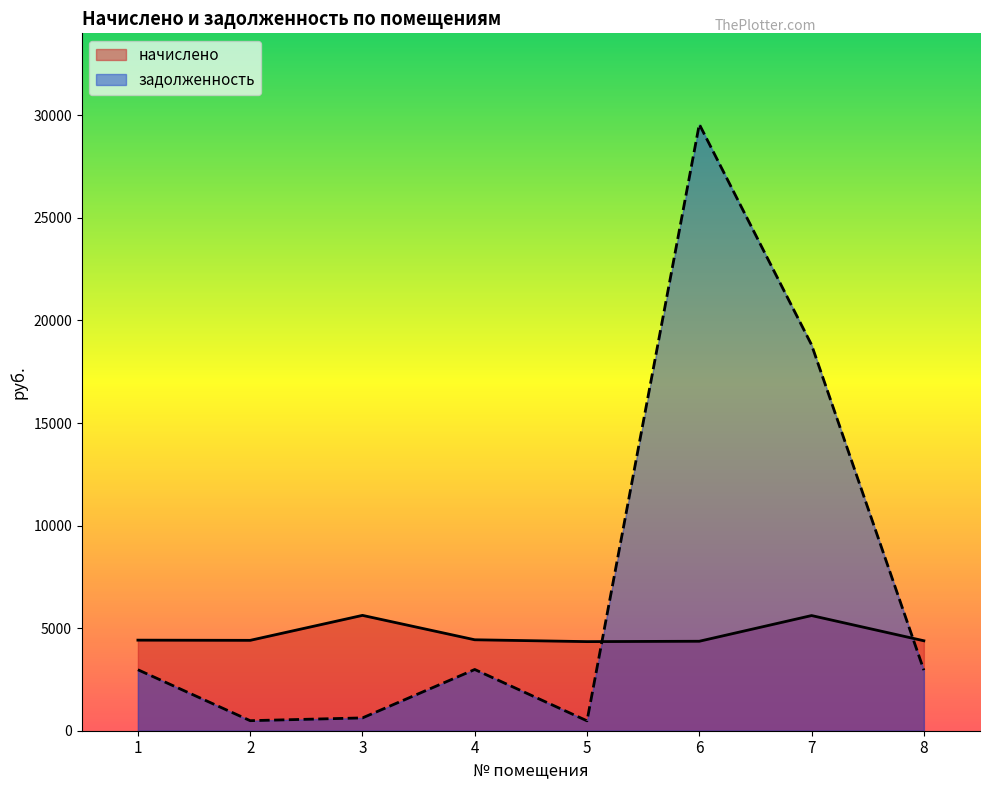

What is the value of the начислено point at the 3rd from the left?

5622.9